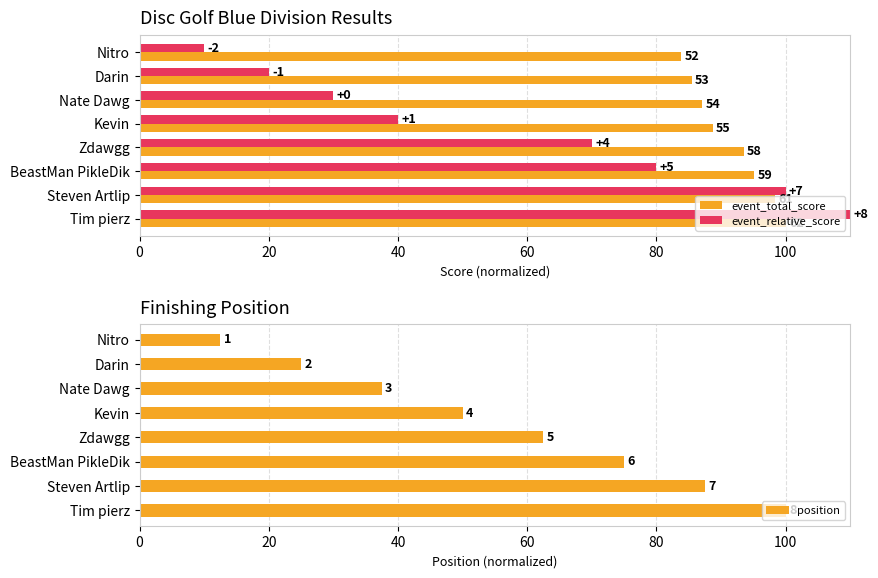

What is the value of the event_total_score bar at the 8th from the left?

100.0